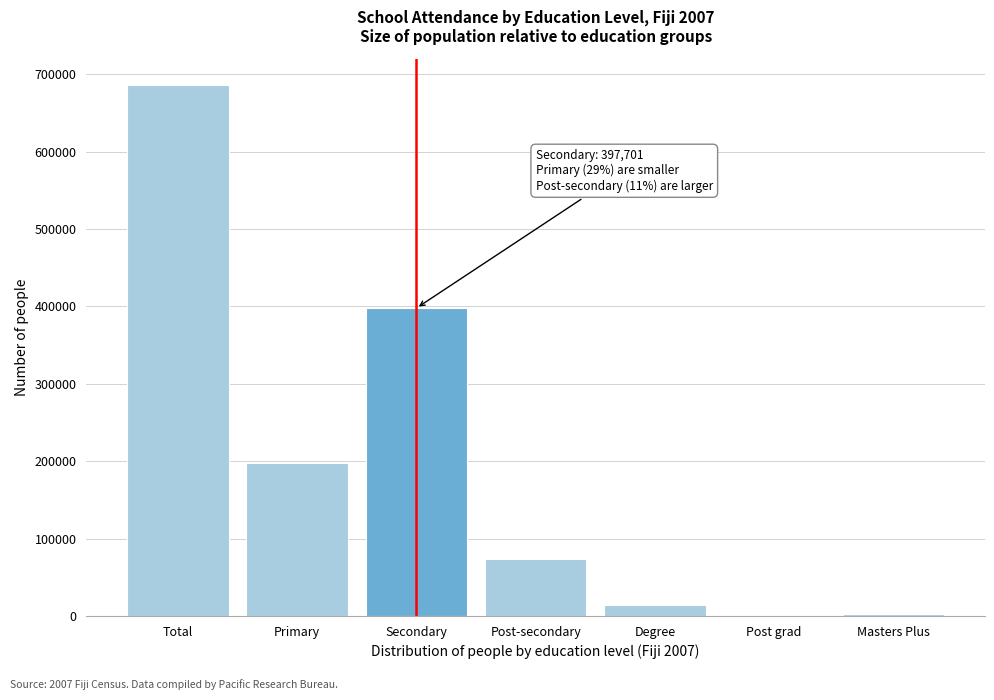

What is the greatest value displayed?

685662